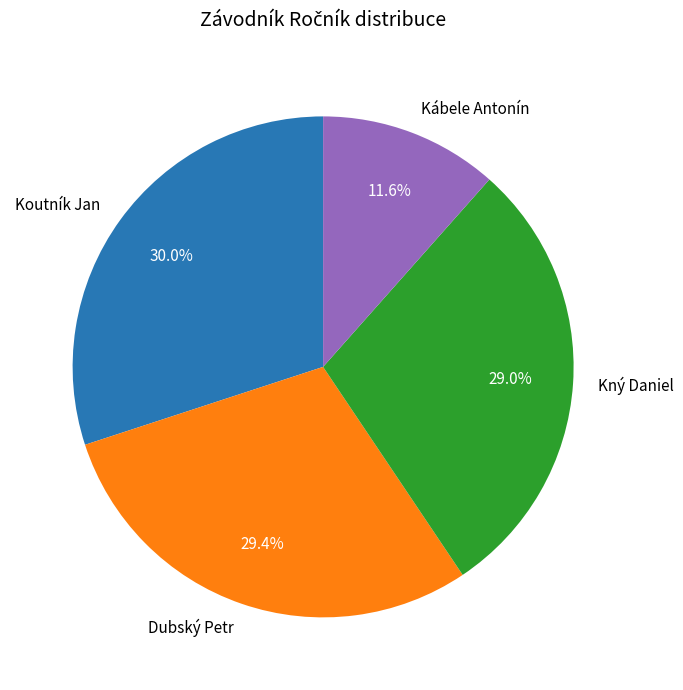

The Koutník Jan slice represents 39% of the pie. True or false?

False